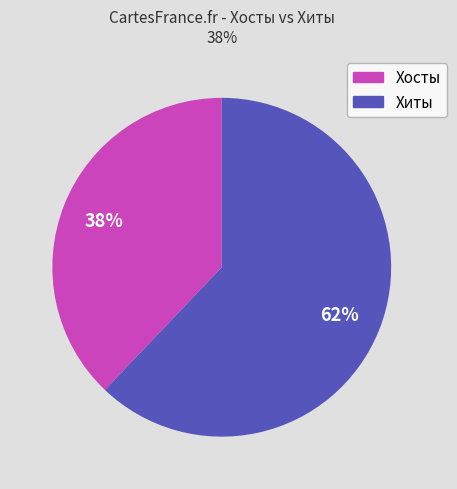

Is there any slice that represents more than half of the pie?

Yes